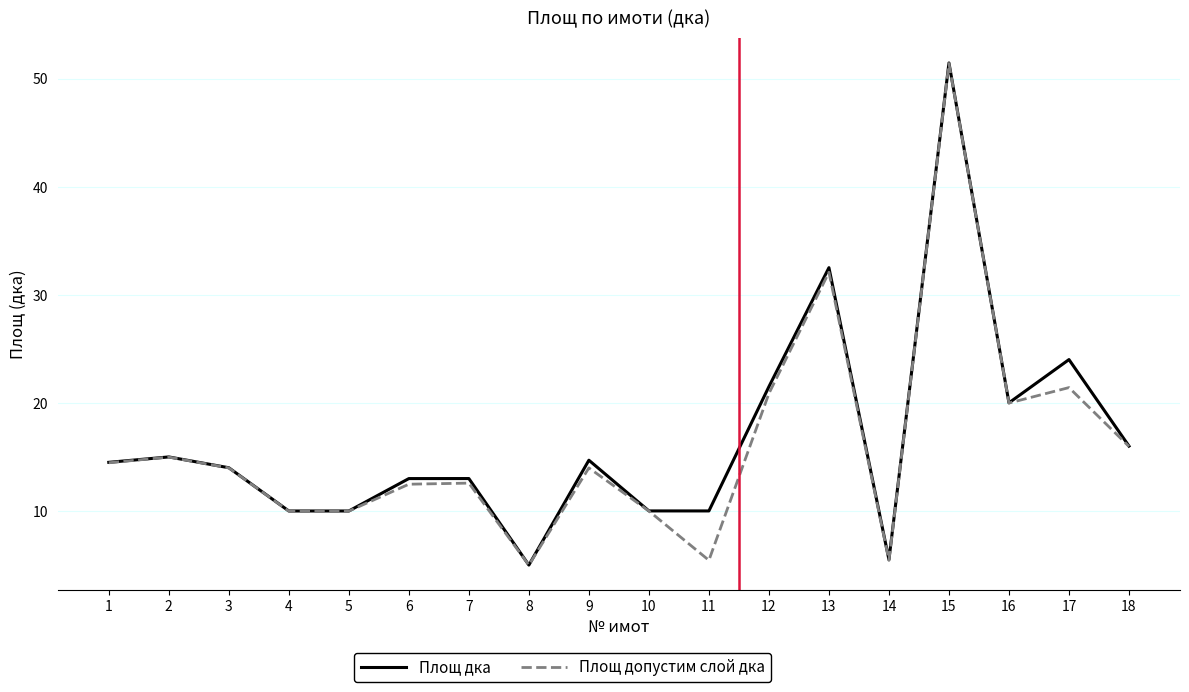

What is the difference between the highest and lowest values at 9?

0.7